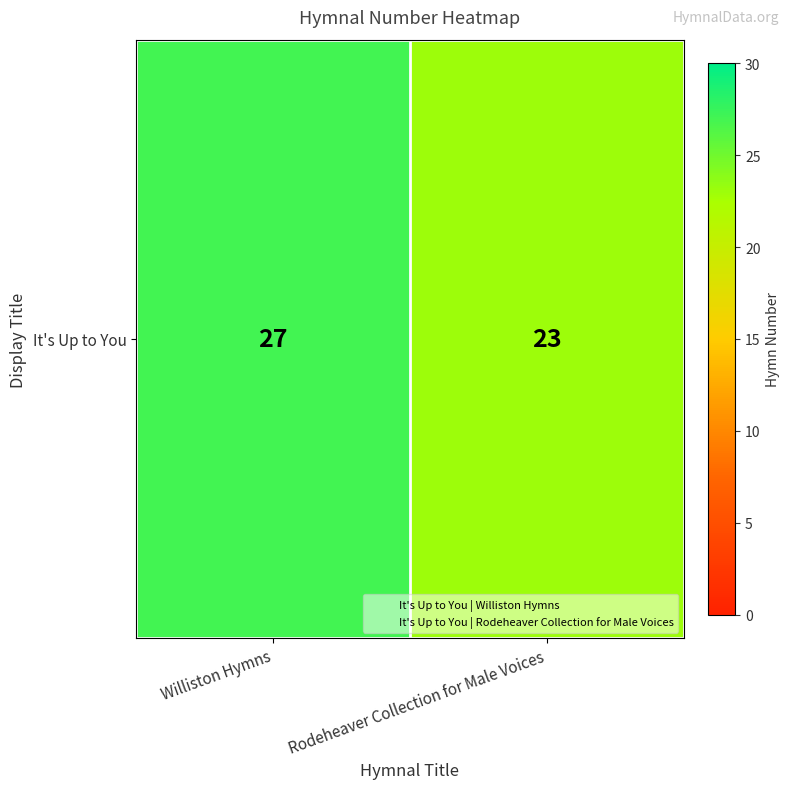

Where is the data nearest to the value 25?

Williston Hymns